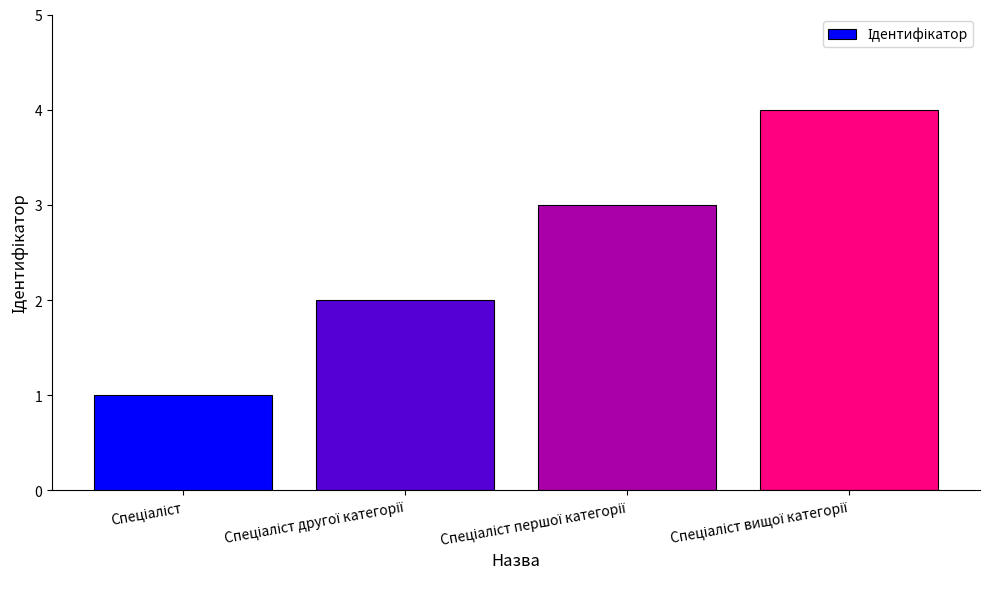

What is the sum of all values?

10